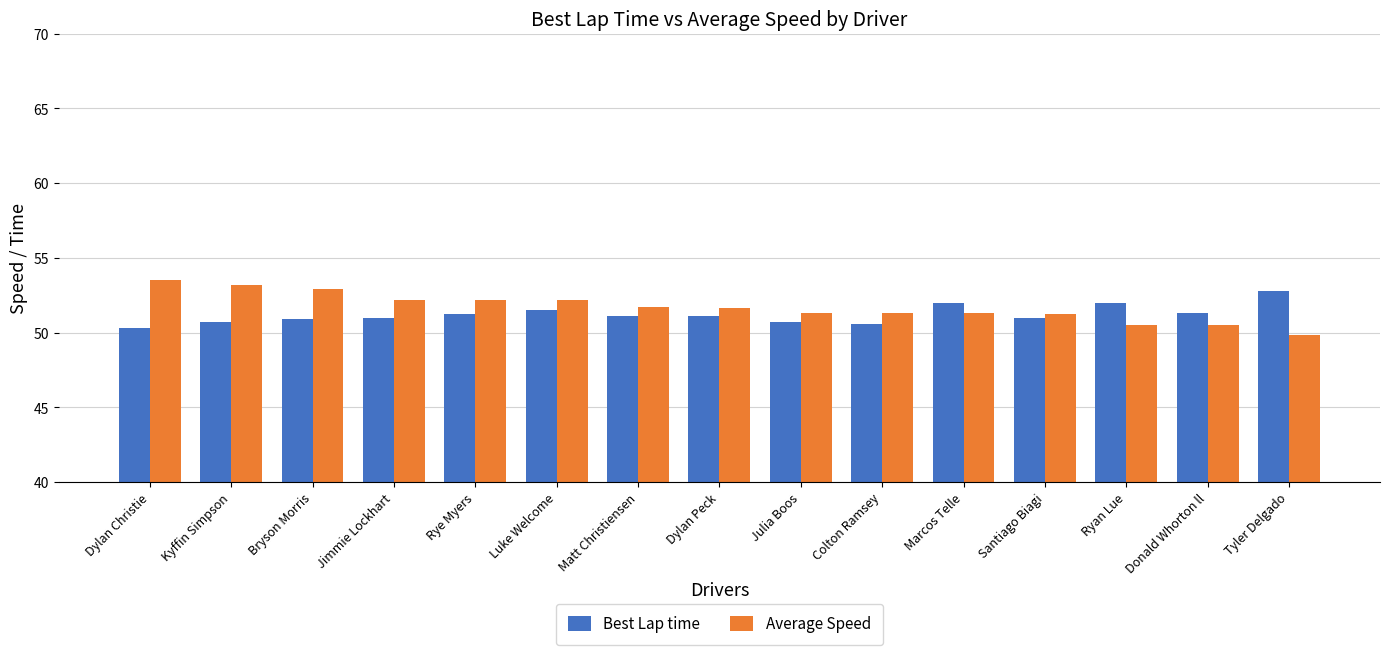

Is the value of Best Lap time at Luke Welcome greater than the value of Average Speed at Rye Myers?

No